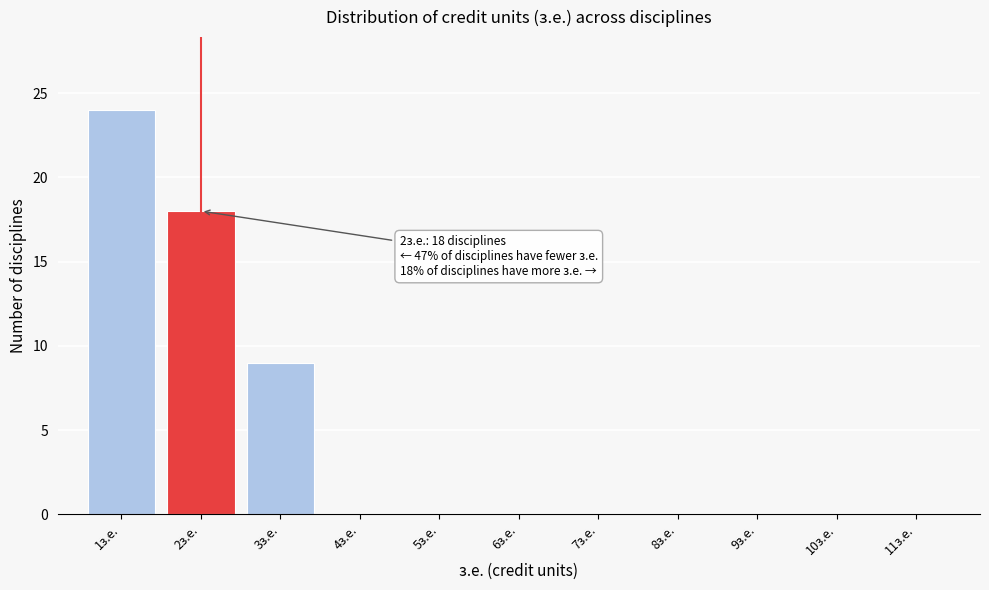

Which range on the x-axis has the tallest bar?

0.5 to 1.5